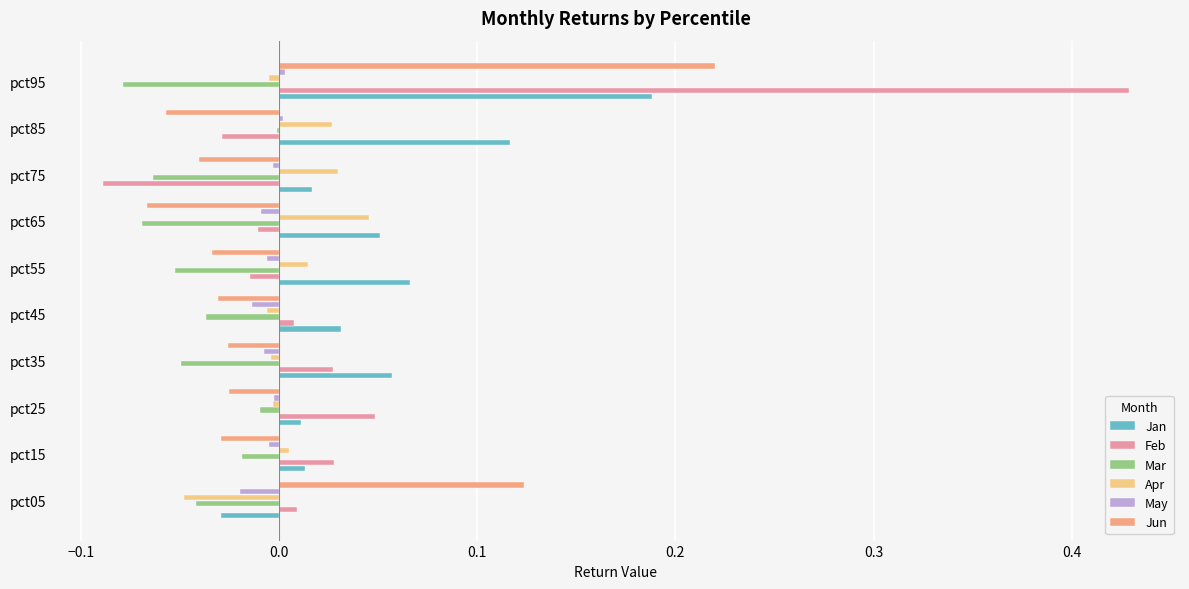

At which category is the sum across all series the highest?

pct95